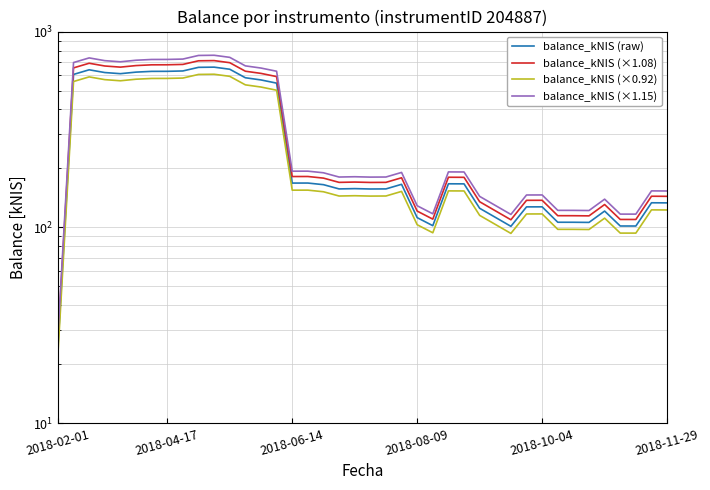

The value of balance_kNIS (×1.15) at 17 is 115.1. True or false?

False